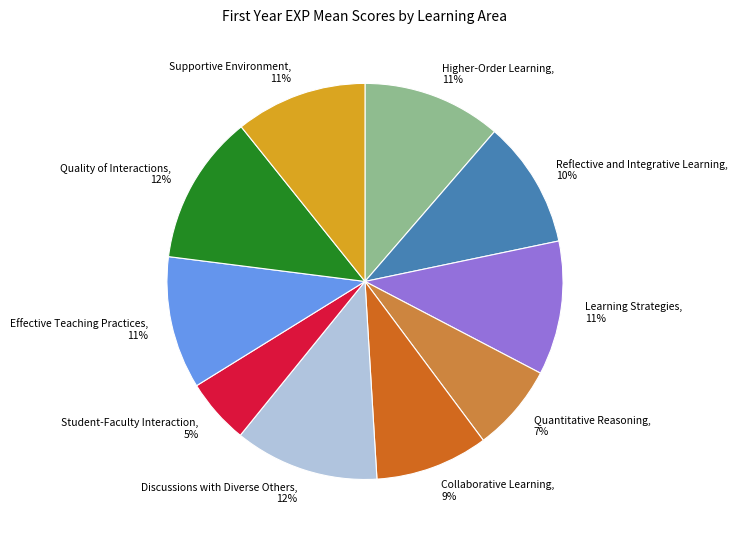

Approximately how many times larger is the value at Higher-Order Learning compared to Quantitative Reasoning?

1.6